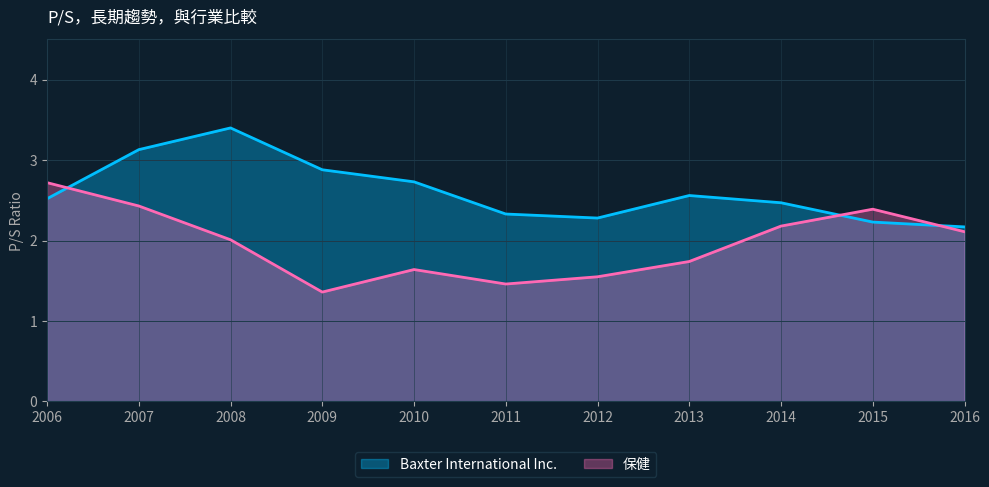

What is the sum of the Baxter International Inc. values at 2012 and 2010?

5.0